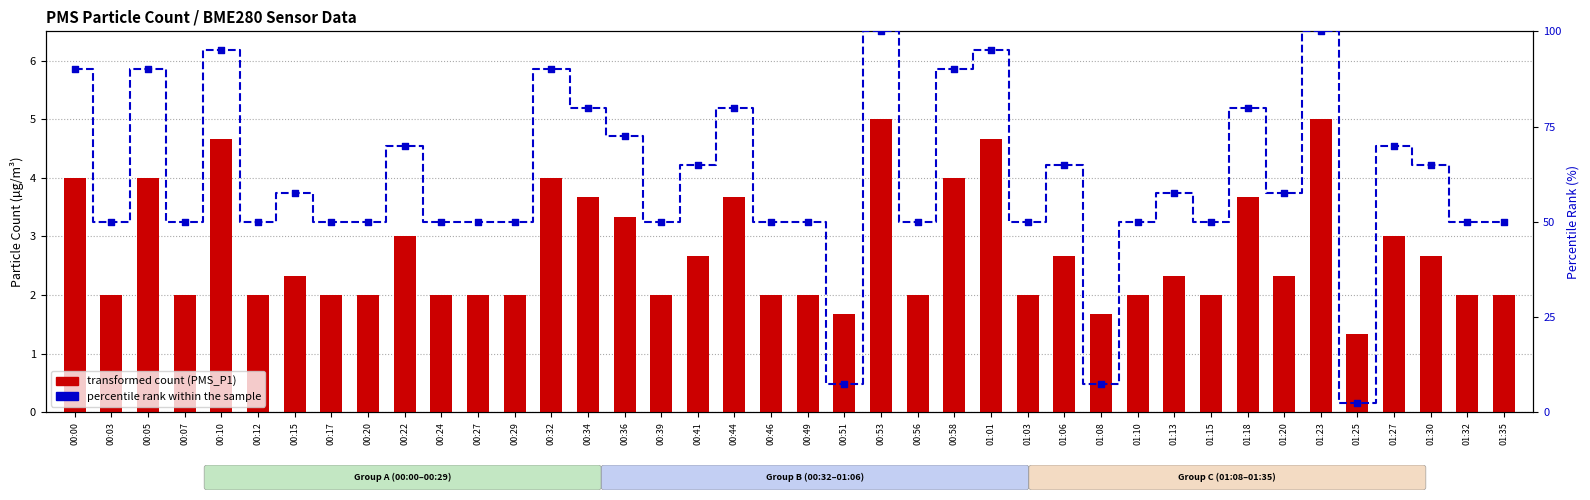

Is the value of percentile rank within the sample at 01:08 greater than the value of PMS_P1 (transformed count) at 01:27?

Yes